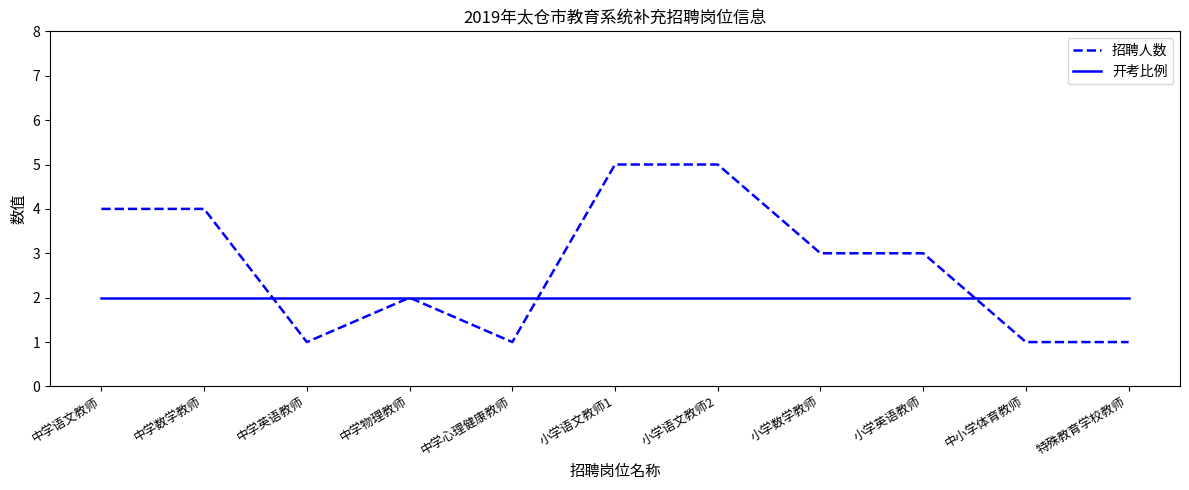

Does the chart have visible grid lines?

No